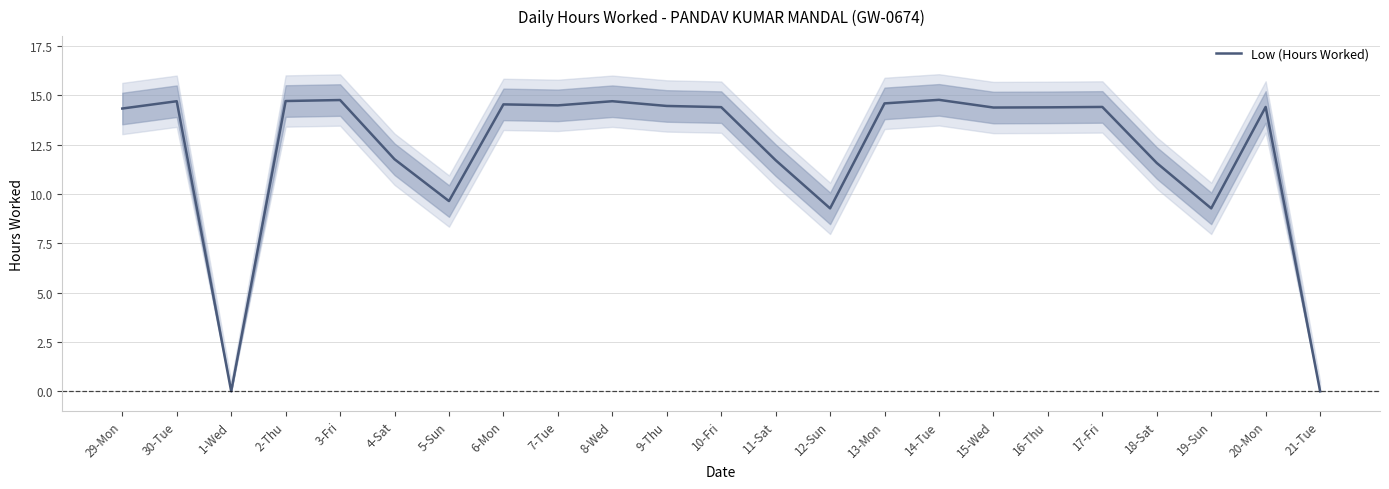

What is the label of the 2nd point from the right?

20-Mon